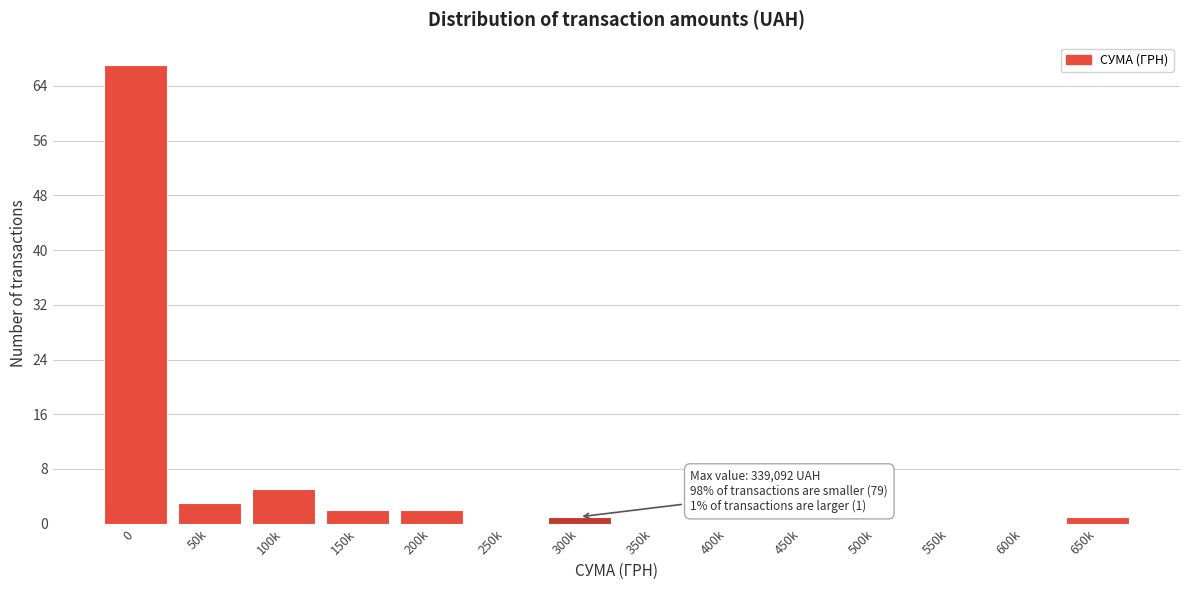

Reading right to left, extract all data points from this chart.

650k=1	600k=0	550k=0	500k=0	450k=0	400k=0	350k=0	300k=1	250k=0	200k=2	150k=2	100k=5	50k=3	0=67